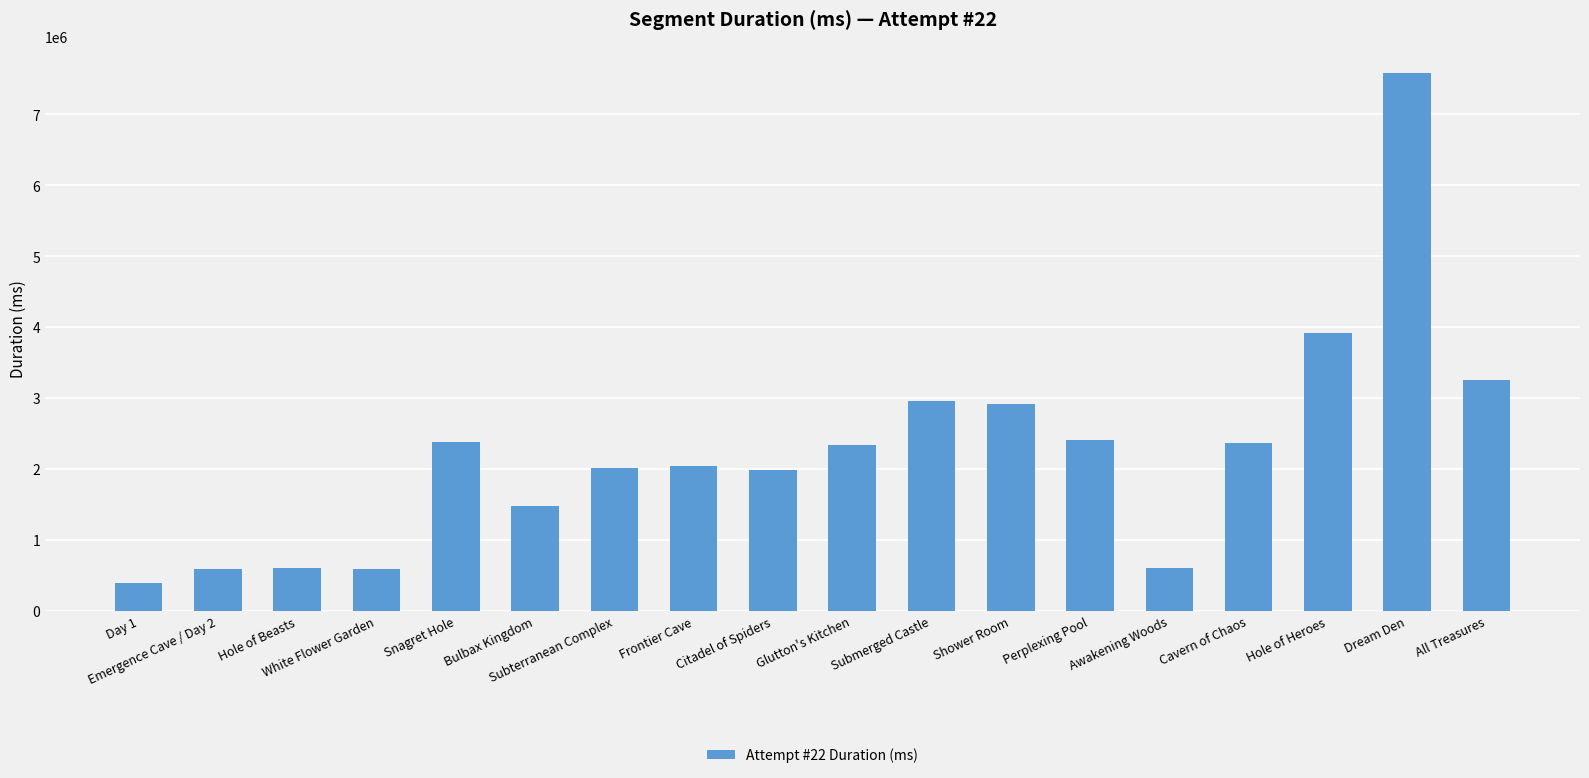

How many data points are less than 2338660?

9